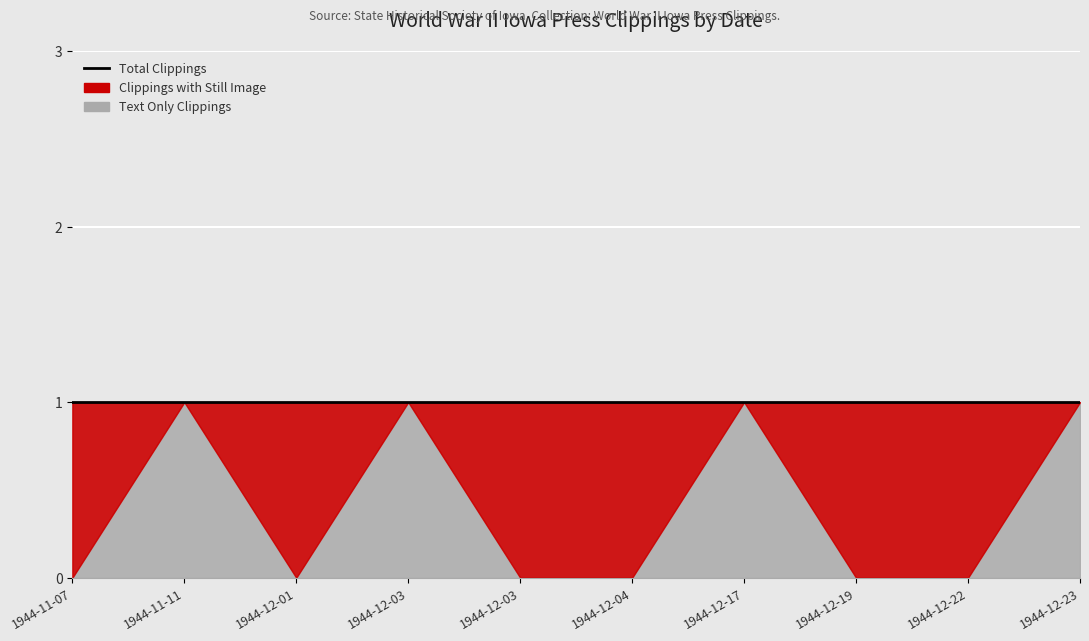

What is the spread (max minus min) of values at 1944-12-03?

1